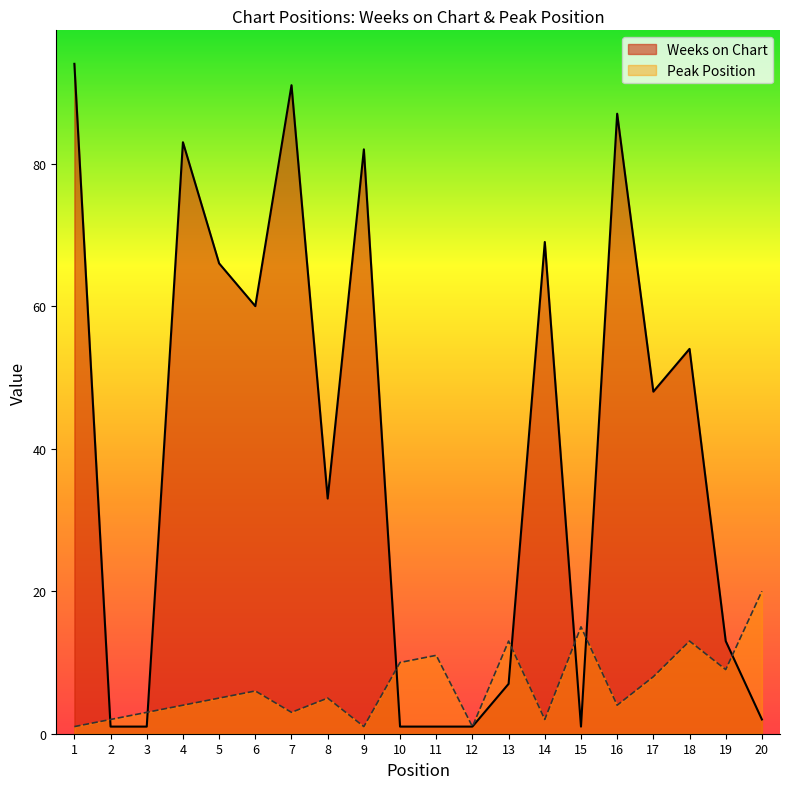

What is the difference between the second highest and second lowest values in the Peak Position series?

14